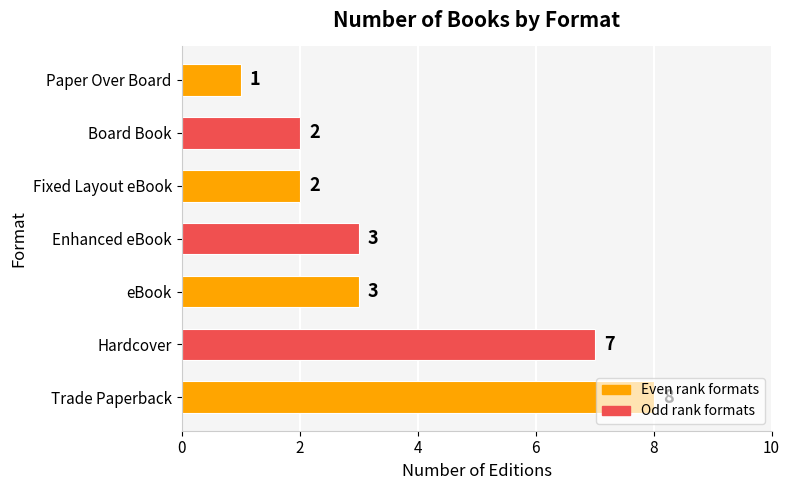

The chart shows a value of 2 at Fixed Layout eBook. True or false?

True